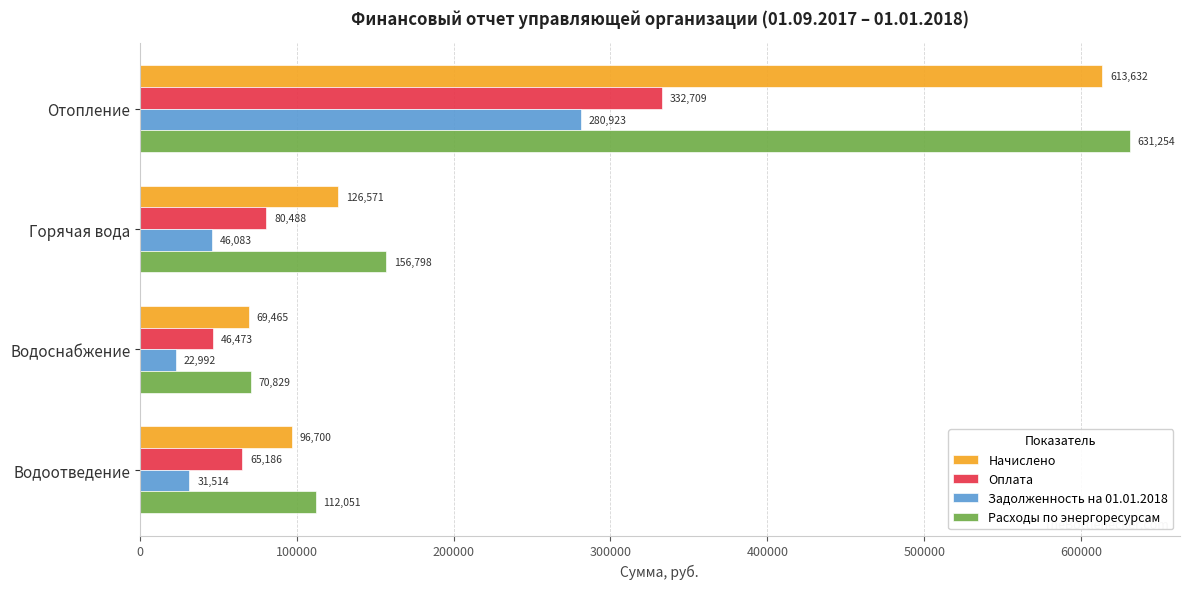

Which series has the largest total across all categories?

Расходы по энергоресурсам